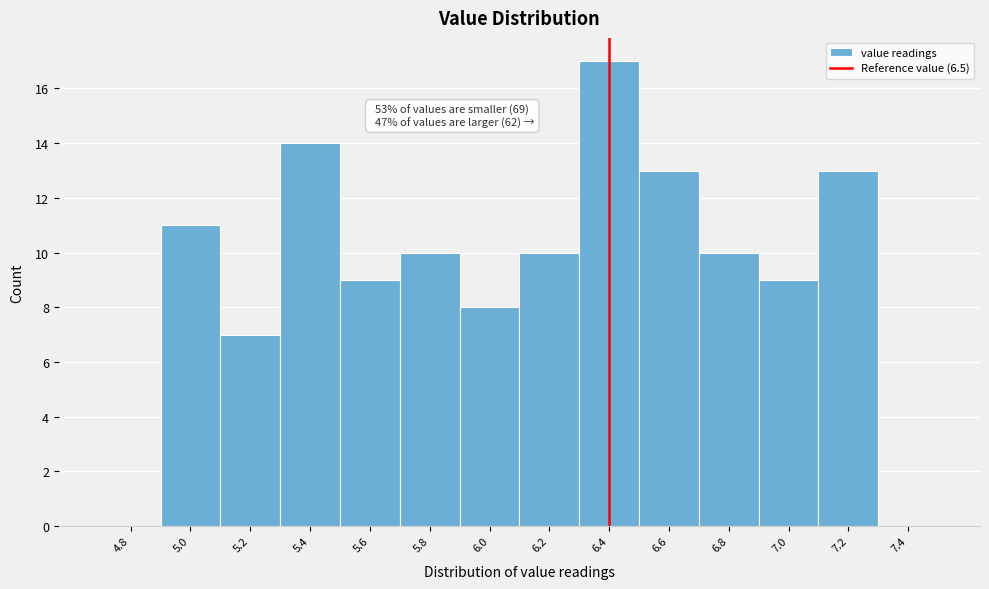

Reading left to right, extract all data points from this chart.

4.8=0	5.0=11	5.2=7	5.4=14	5.6=9	5.8=10	6.0=8	6.2=10	6.4=17	6.6=13	6.8=10	7.0=9	7.2=13	7.4=0